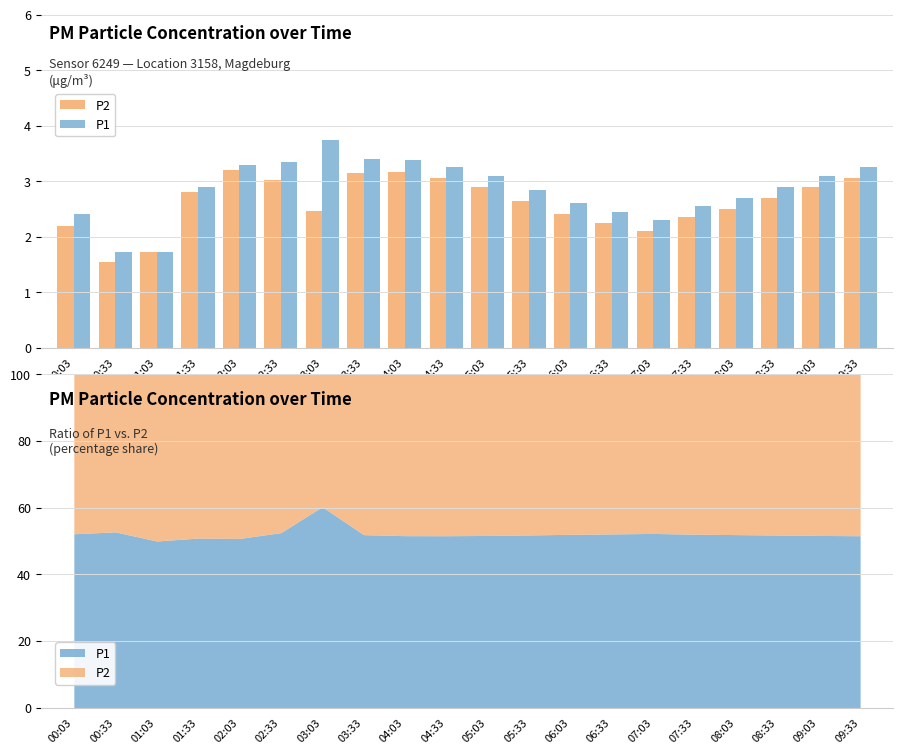

Which has a higher value, 00:03 or 08:33?

08:33